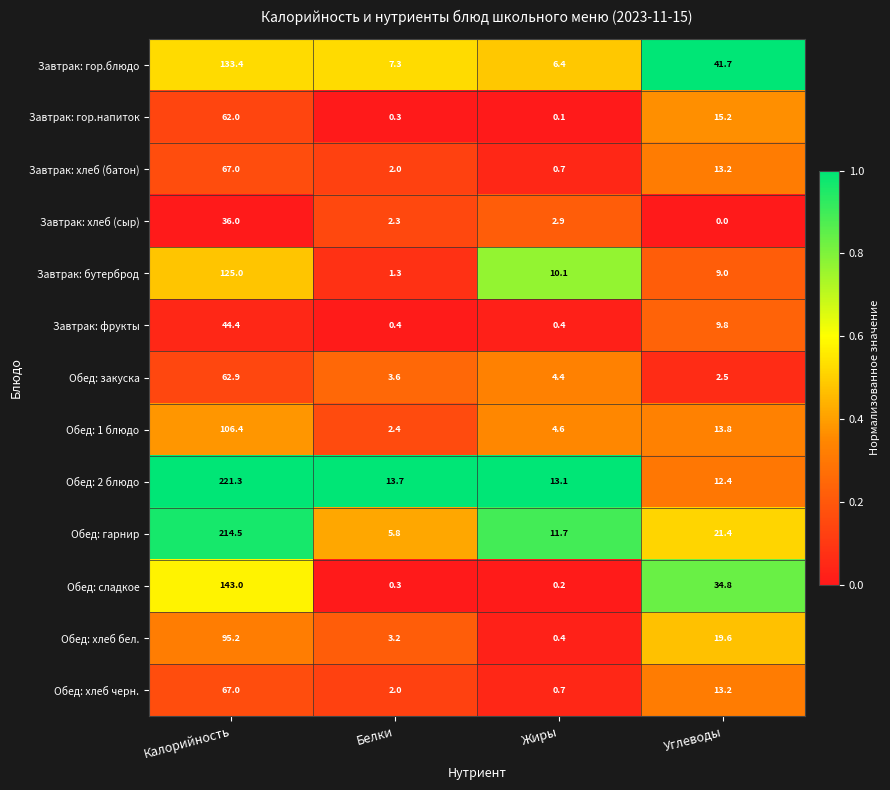

Which series has the widest spread of values?

Обед: 2 блюдо